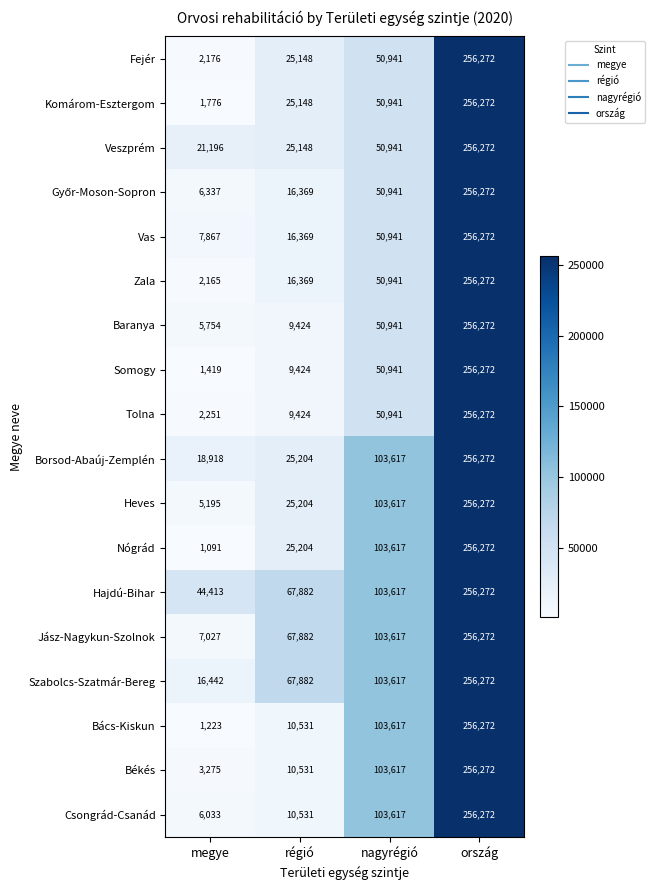

List the labels in order of Nógrád value, smallest first.

megye, régió, nagyrégió, ország